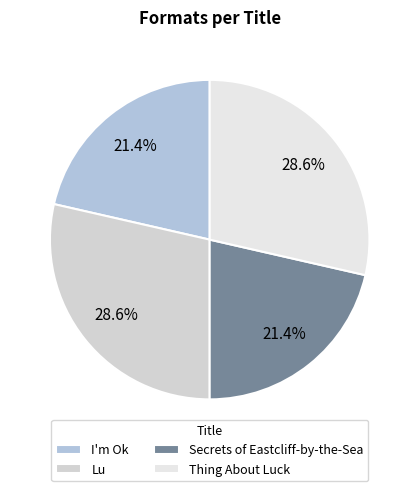

To the nearest percent, what is the average slice percentage?

25%